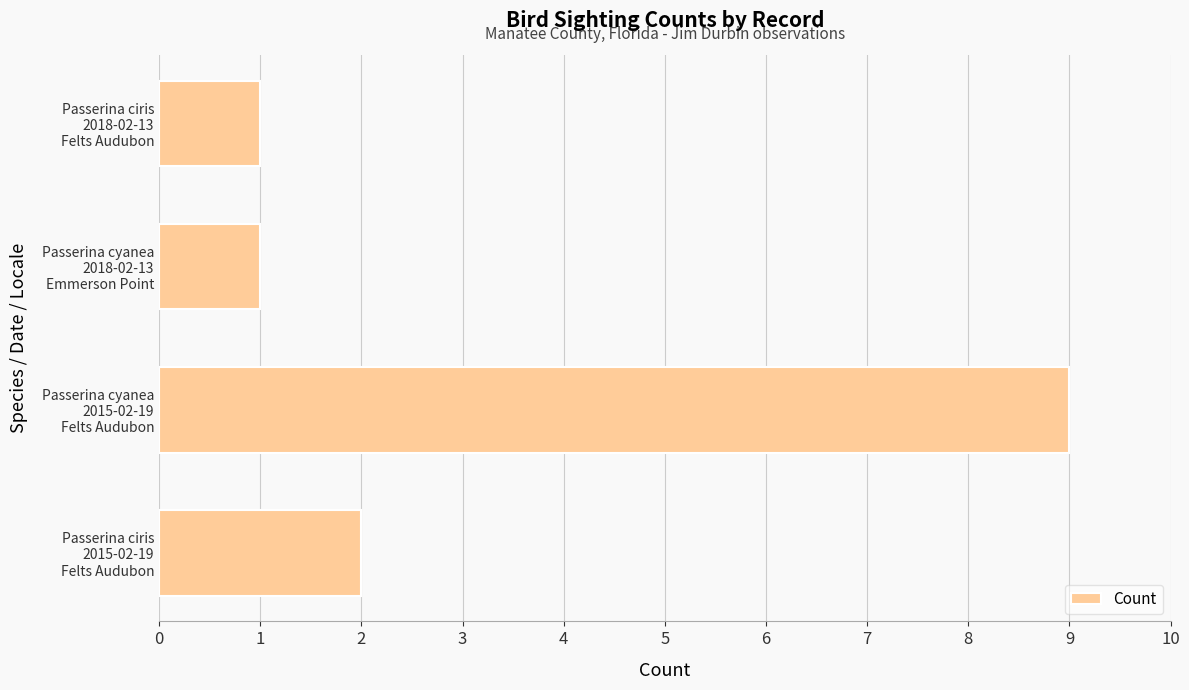

How many categories are shown in the chart?

4